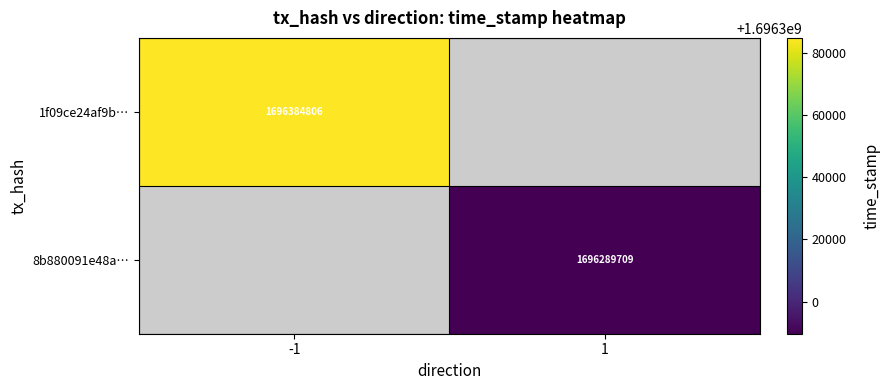

The value of 1f09ce24af9b… at -1 is 586140663. True or false?

False